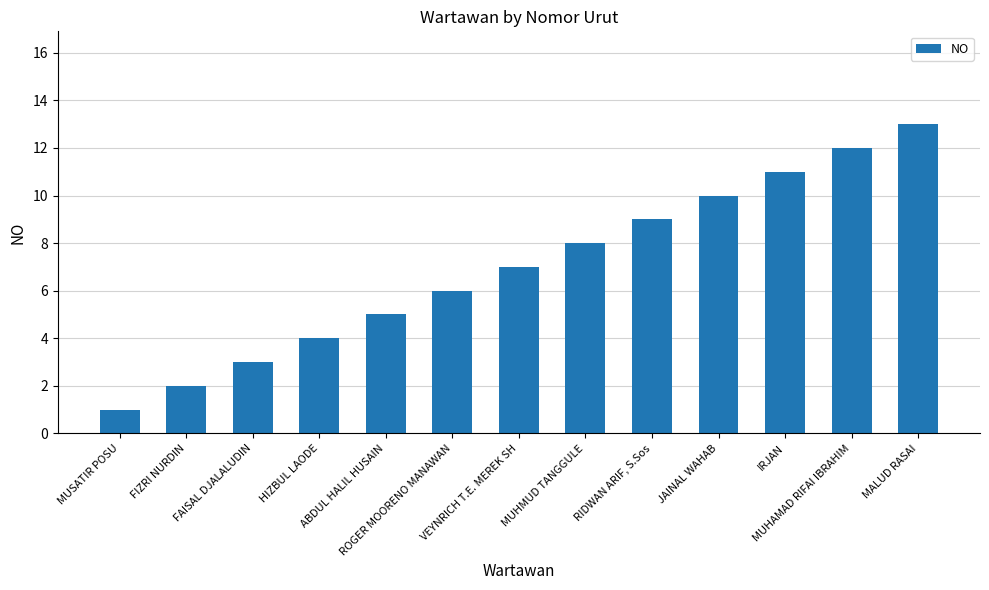

Reading right to left, extract all data points from this chart.

MALUD RASAI=13	MUHAMAD RIFAI IBRAHIM=12	IRJAN=11	JAINAL WAHAB=10	RIDWAN ARIF, S.Sos=9	MUHMUD TANGGULE=8	VEYNRICH T.E. MEREK SH=7	ROGER MOORENO MANAWAN=6	ABDUL HALIL HUSAIN=5	HIZBUL LAODE=4	FAISAL DJALALUDIN=3	FIZRI NURDIN=2	MUSATIR POSU=1